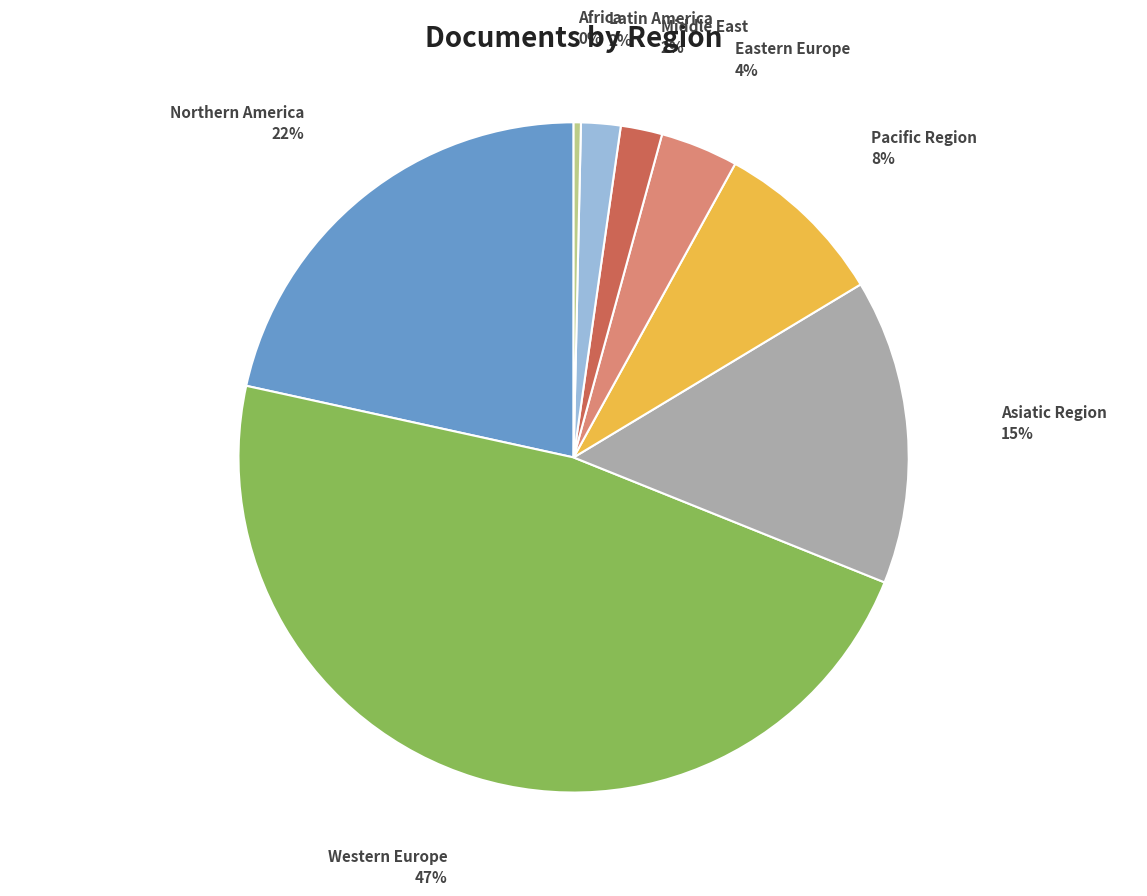

Between Africa and Latin America, which is larger?

Latin America